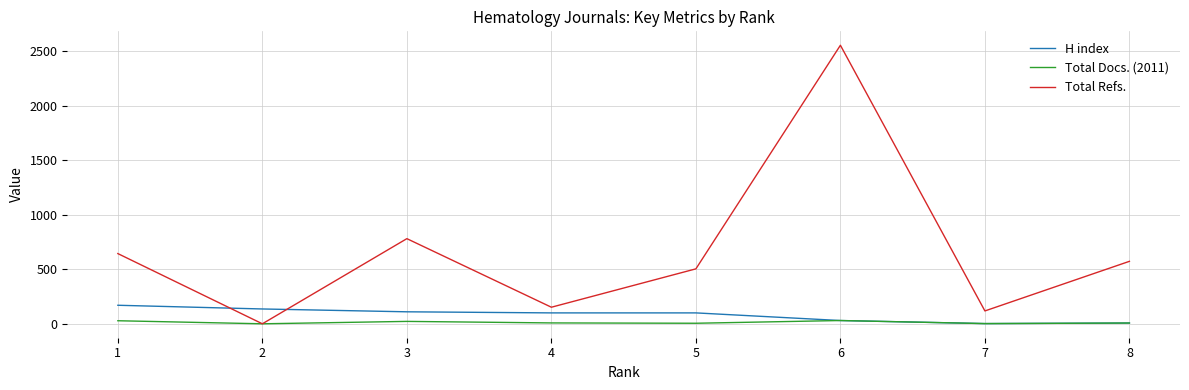

Rank the series at 4 from lowest to highest value.

Total Docs. (2011), H index, Total Refs.